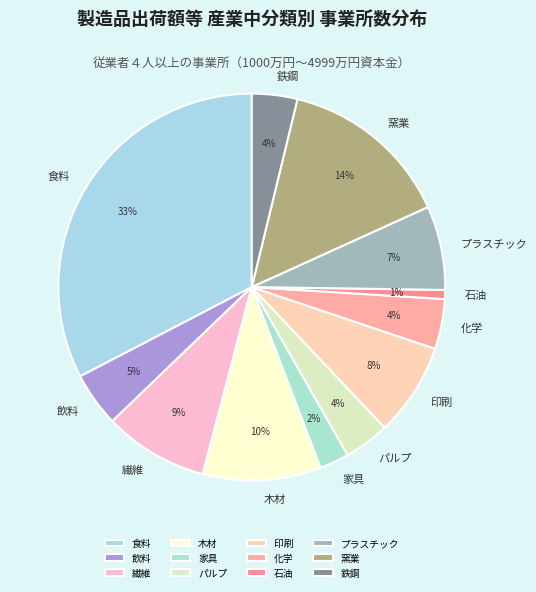

What is the largest slice in the pie chart?

食料